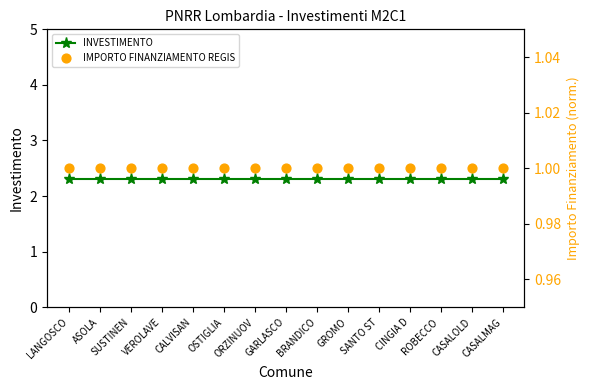

At how many categories does at least one series exceed 1?

15